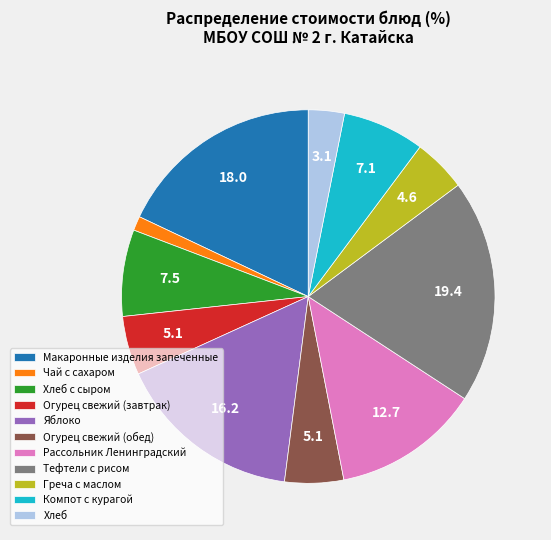

What is the largest slice in the pie chart?

Тефтели с рисом